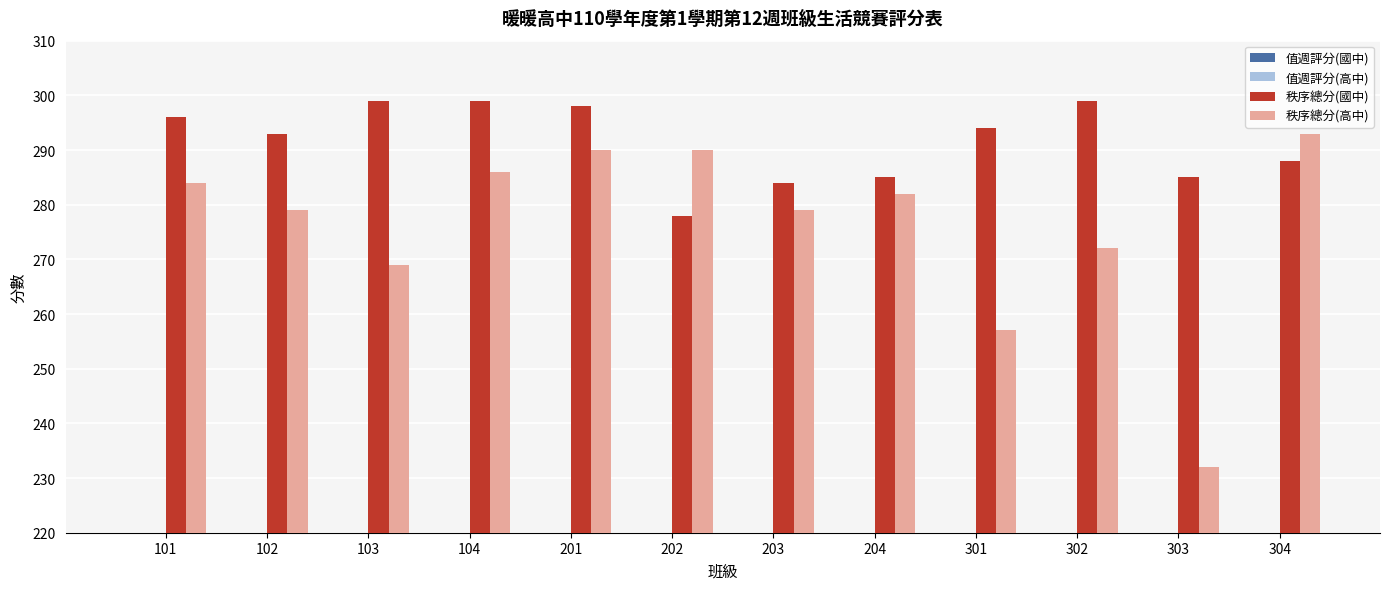

Which series has the largest total across all categories?

秩序總分(國中)